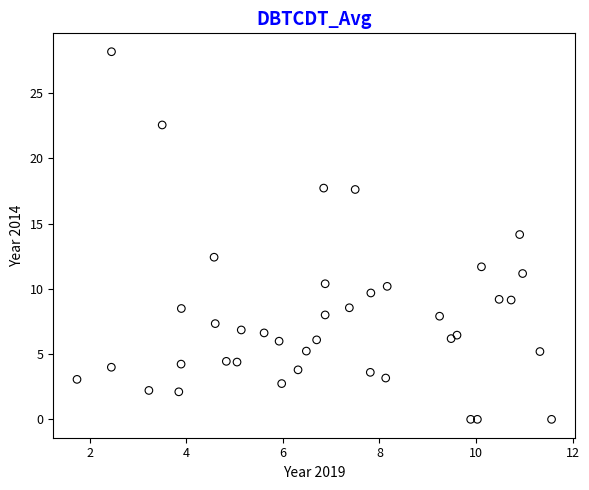

What is the range of X values (max minus min)?

9.8